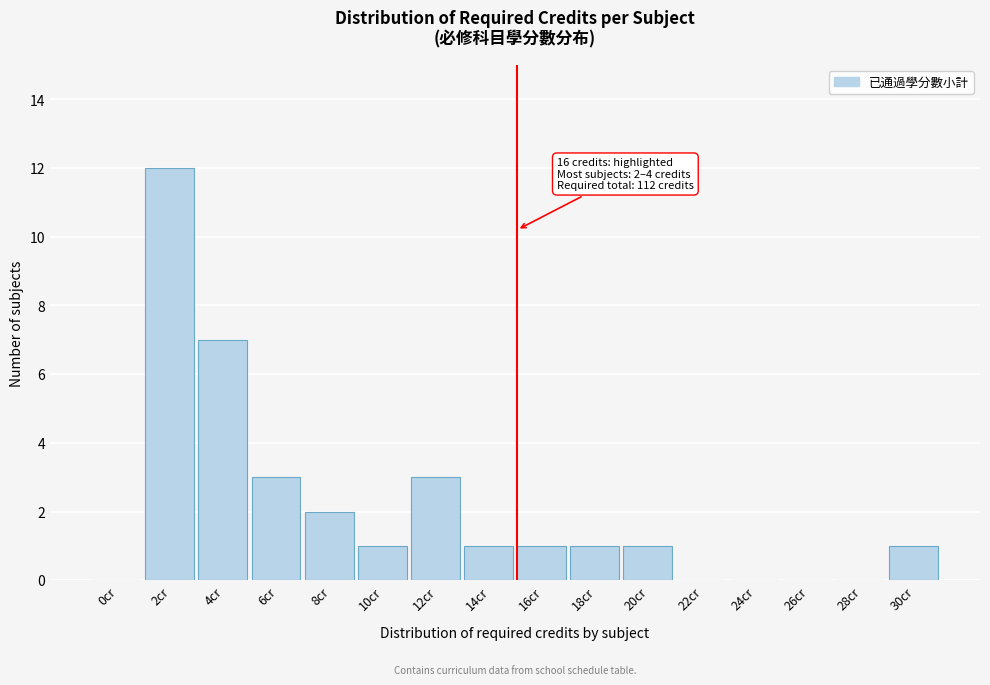

Reading left to right, what are all the values shown in this chart?

0cr=0	2cr=12	4cr=7	6cr=3	8cr=2	10cr=1	12cr=3	14cr=1	16cr=1	18cr=1	20cr=1	22cr=0	24cr=0	26cr=0	28cr=0	30cr=1